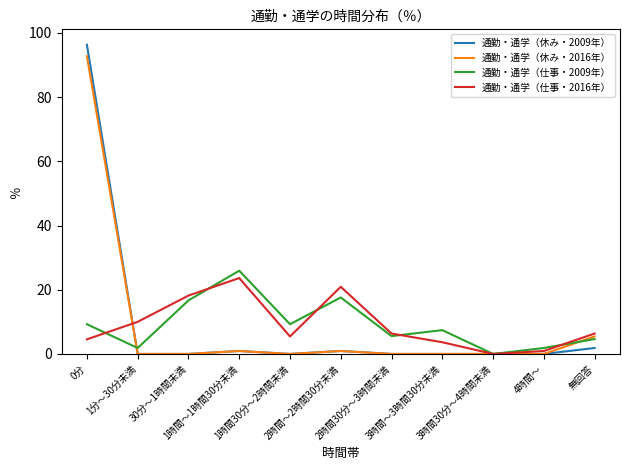

The value of 通勤・通学（休み・2009年） at 無回答 is 1.9. True or false?

True